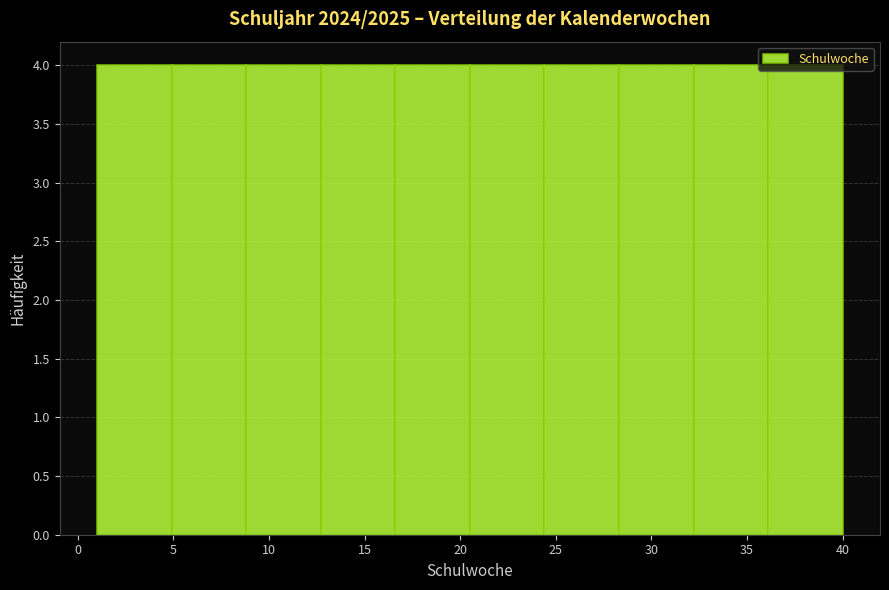

What is the height of the bar covering 28.3 to 32.2 on the x-axis? Neither the bar edges nor the heights are printed on the chart, so give them approximately, as read against the axes.

4